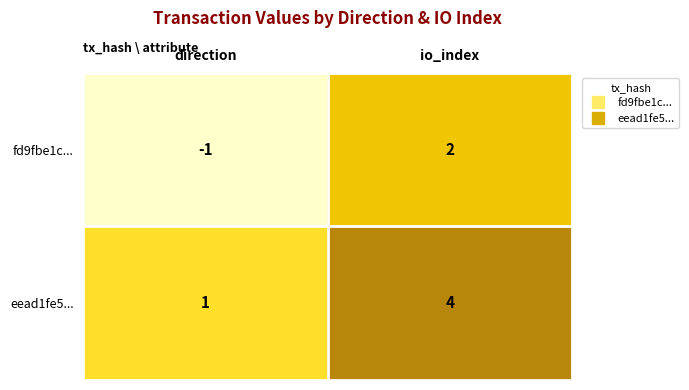

Rank the series by their maximum value, from lowest to highest.

fd9fbe1c..., eead1fe5...